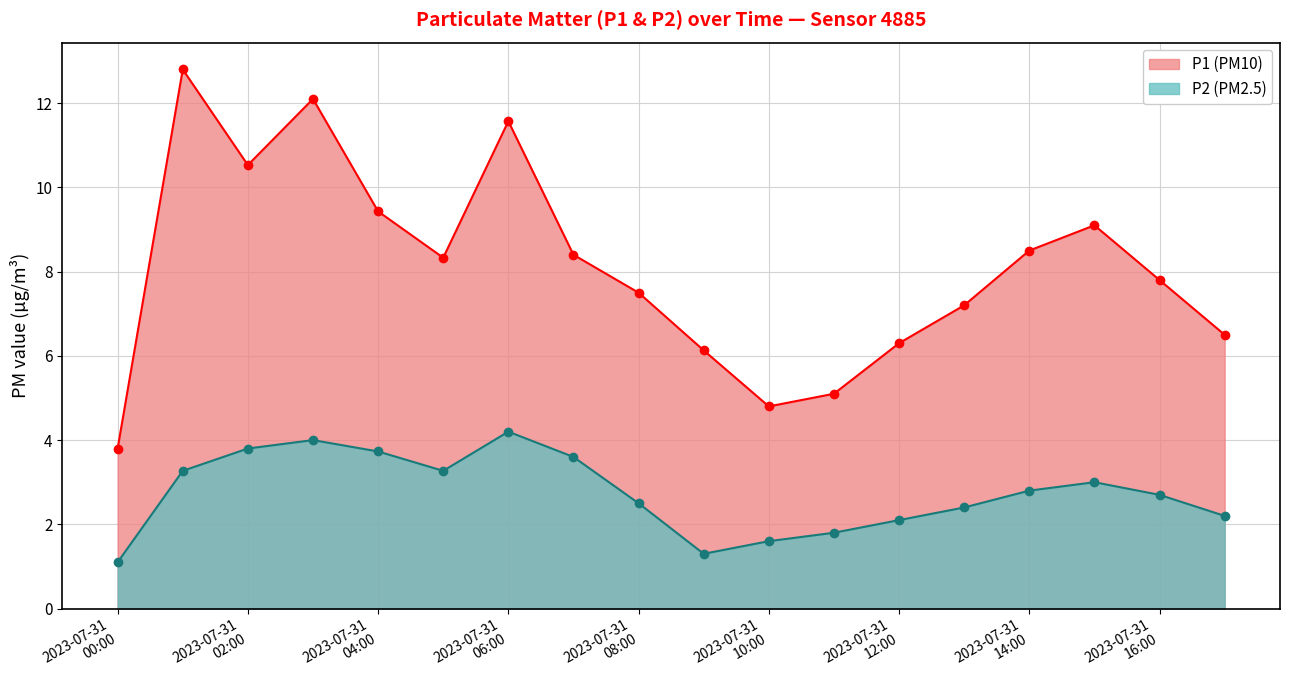

Where is the first local maximum for P1?

2023-07-31 01:00